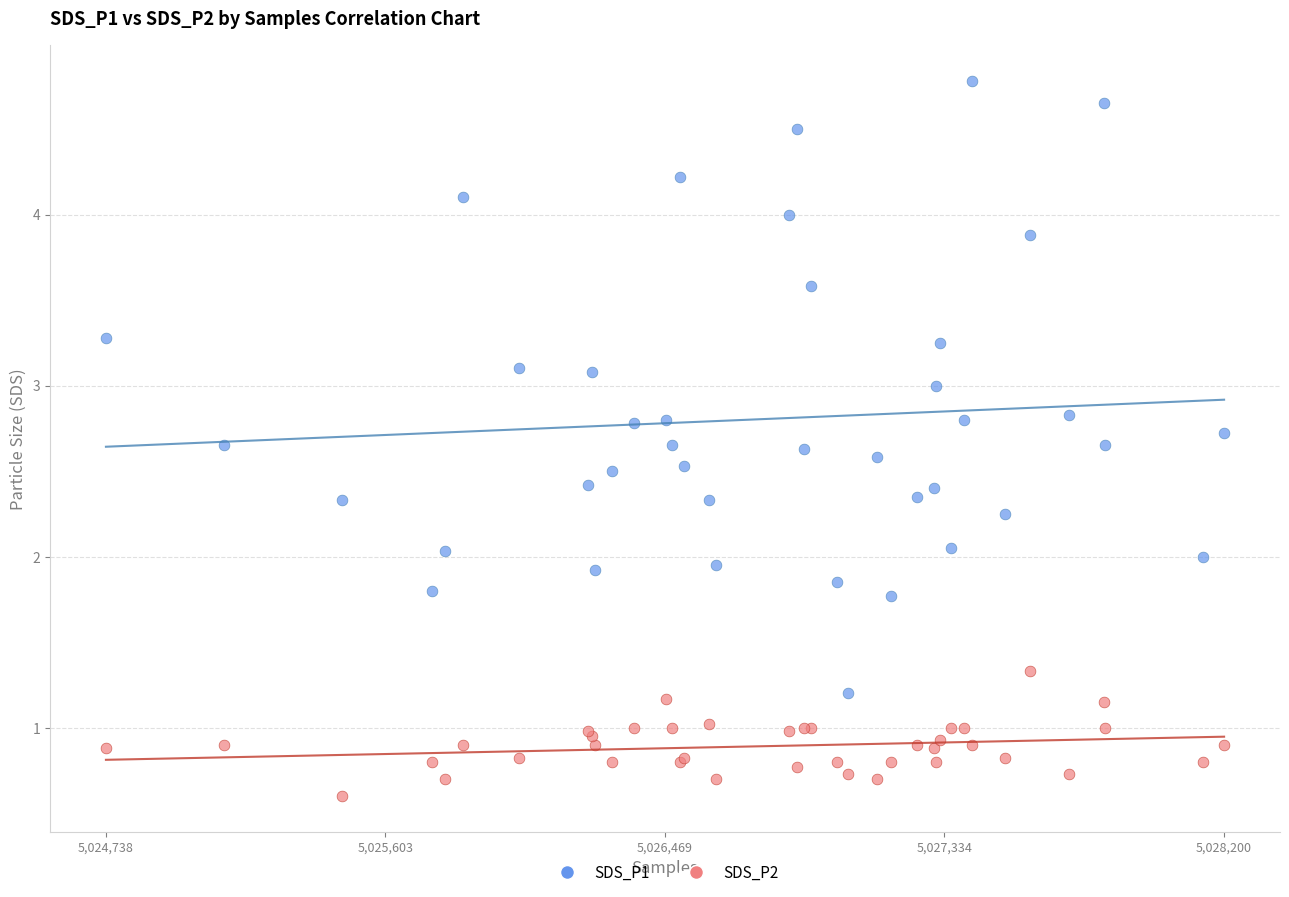

What is the X range (max minus min) for the scatter plot?

3462.0